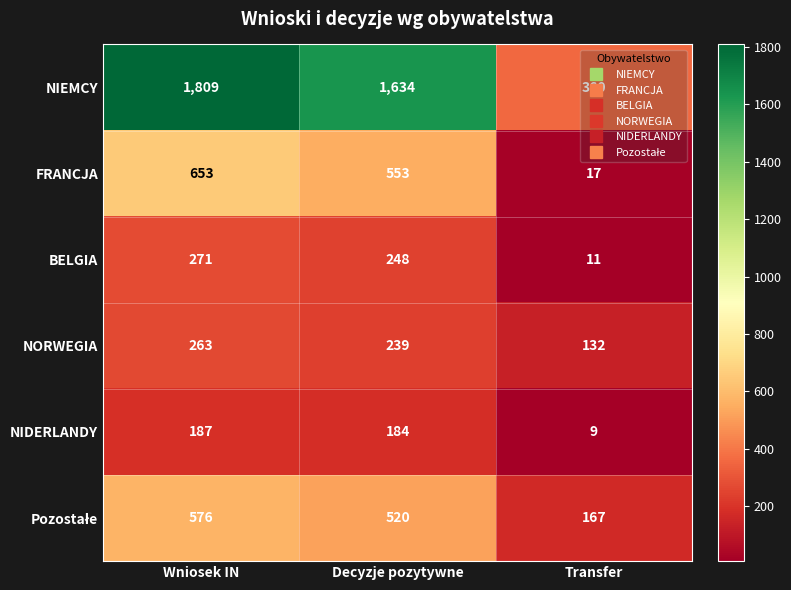

Where does the NORWEGIA series first go above 239?

Wniosek IN